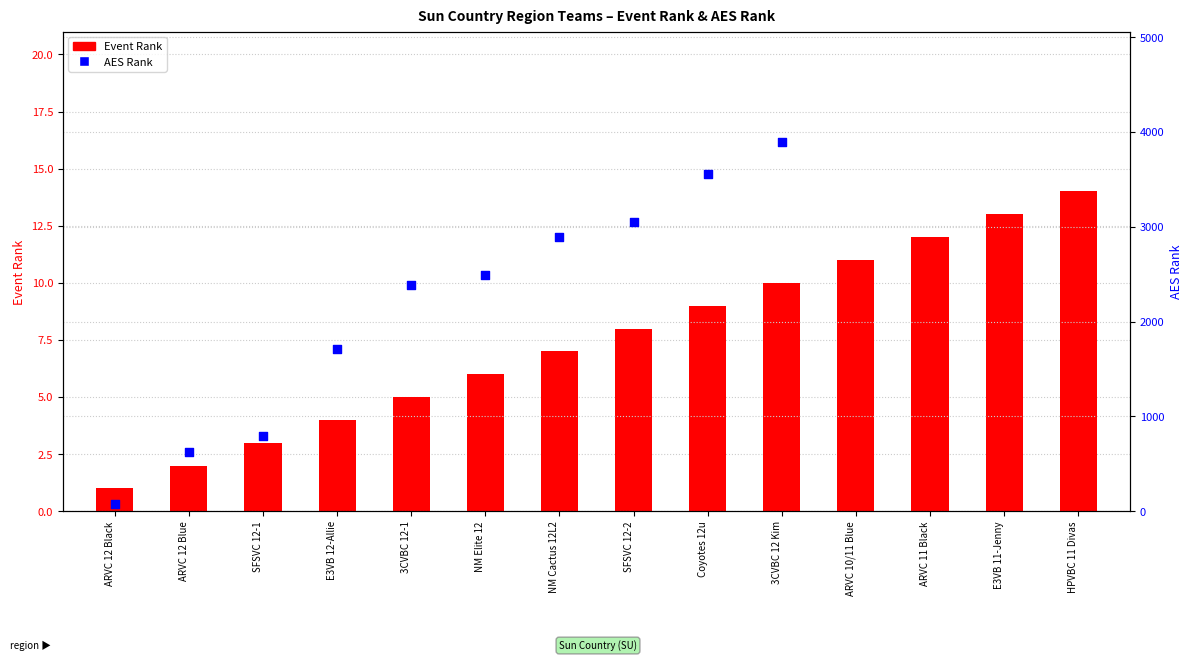

What are all the series names shown in the legend?

Event Rank, AES Rank